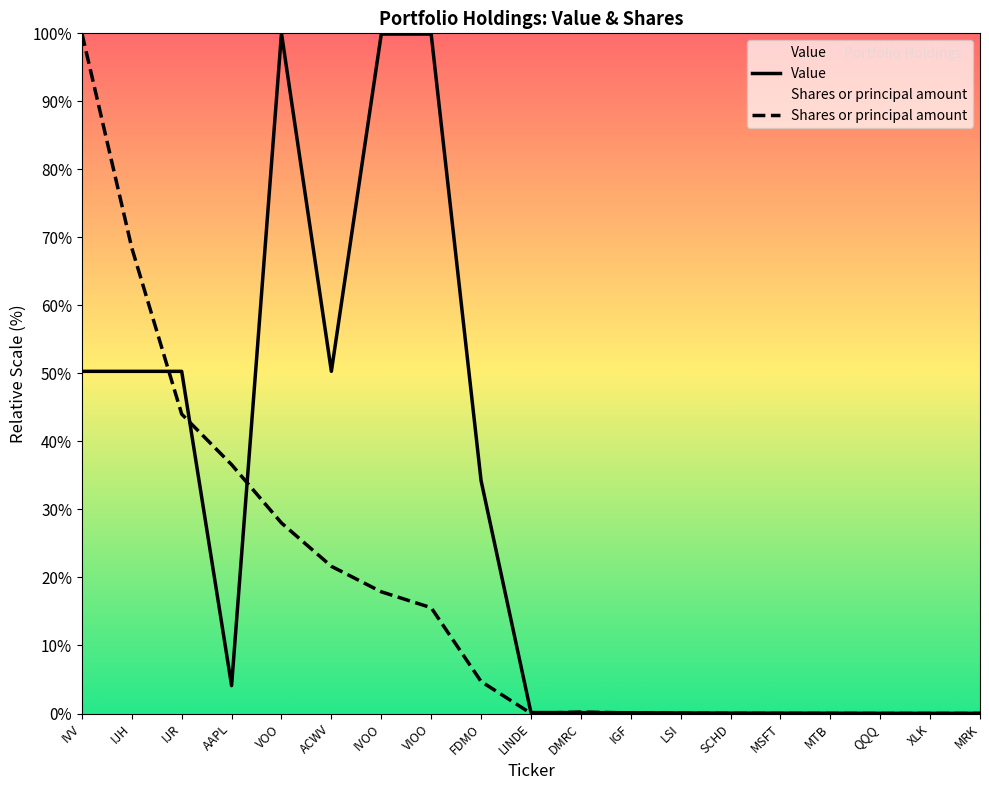

What position from the left is ACWV?

6